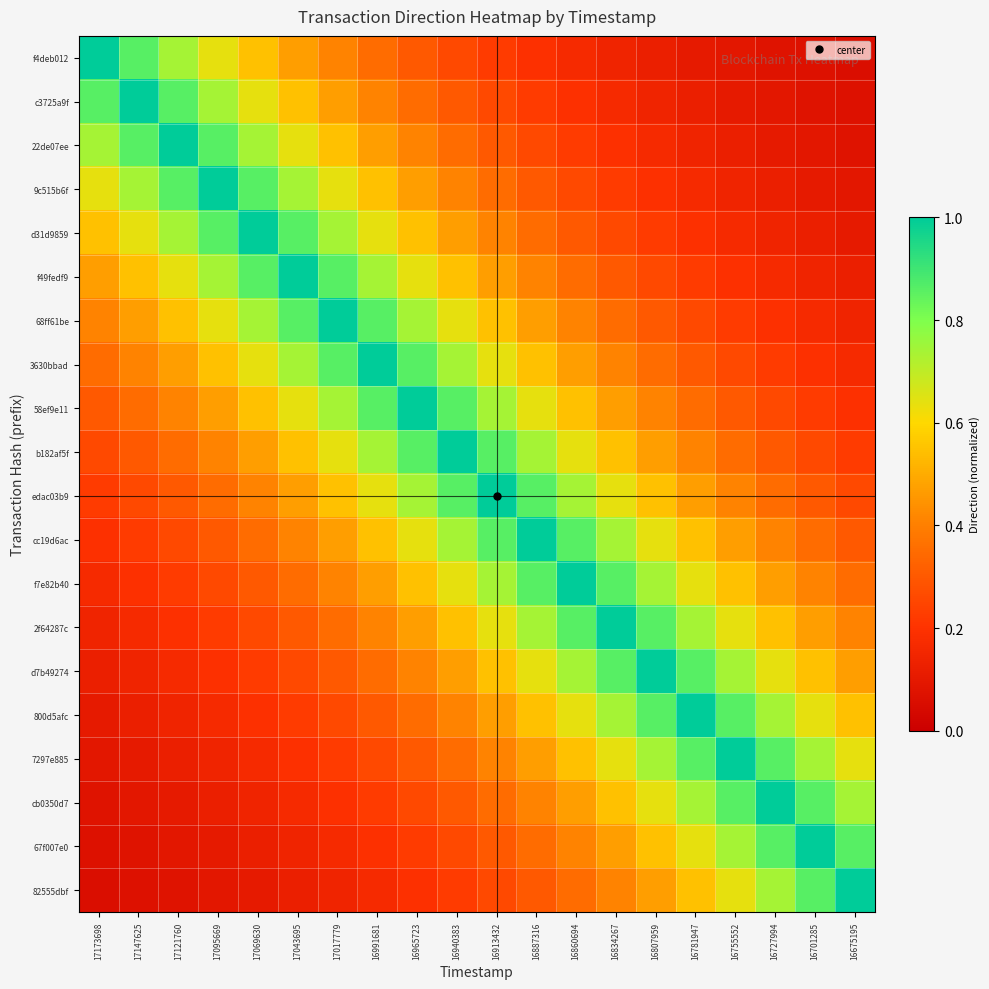

What is the total value across all series at 16913432?

10.4